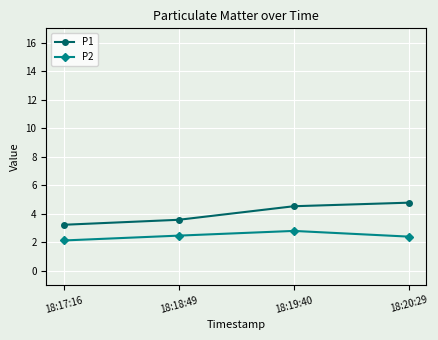

Is it true that P1 equals 3.6 at 18:18:49?

True